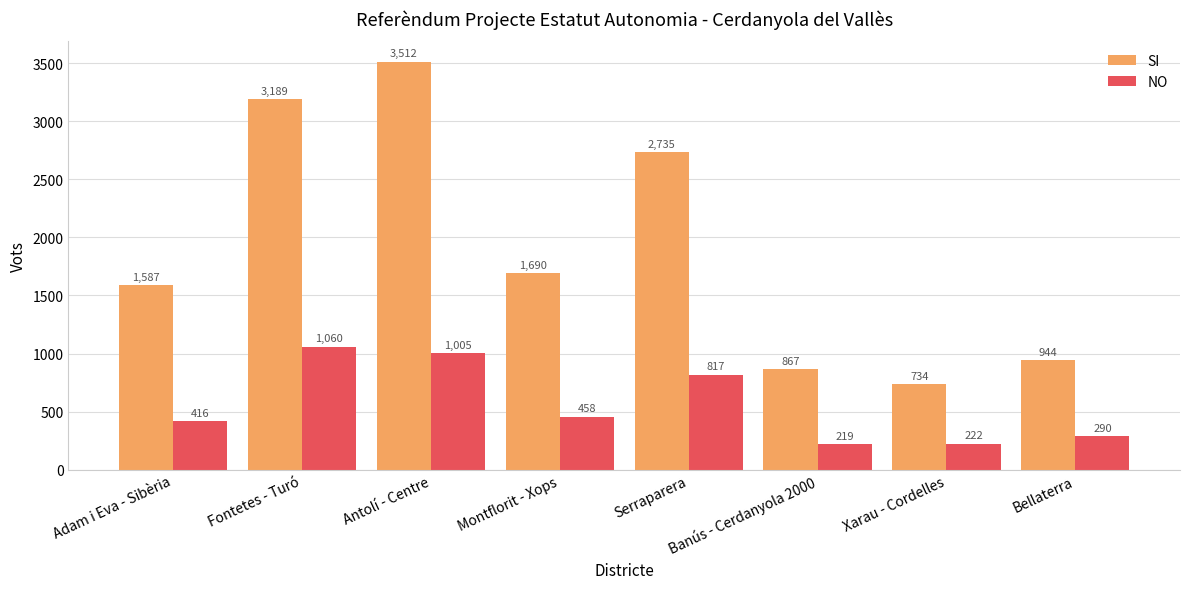

How many bars are there in each group?

2